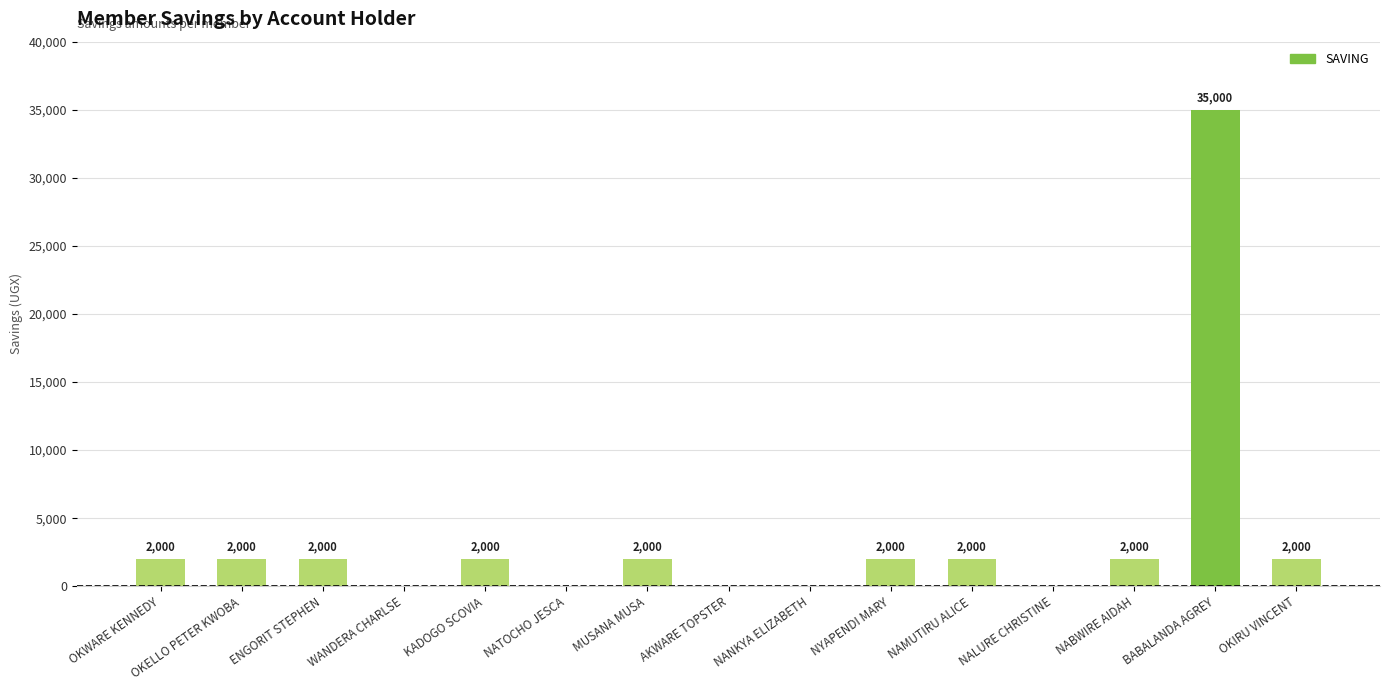

How many positive values are there?

10